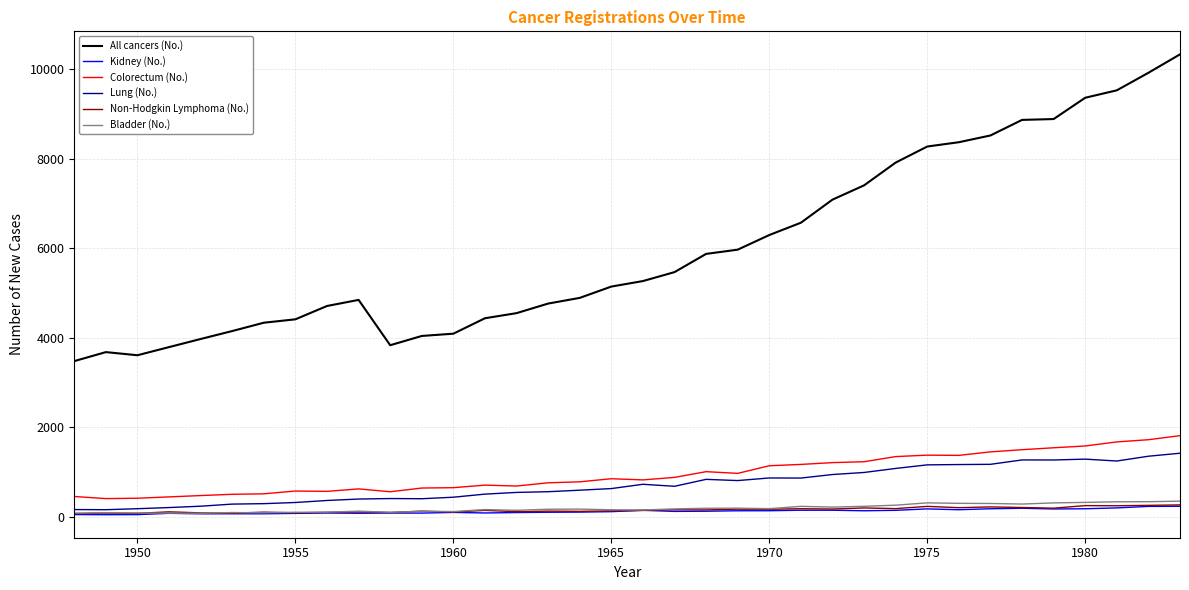

What are all the series names shown in the legend?

All cancers (No.), Kidney (No.), Colorectum (No.), Lung (No.), Non-Hodgkin Lymphoma (No.), Bladder (No.)